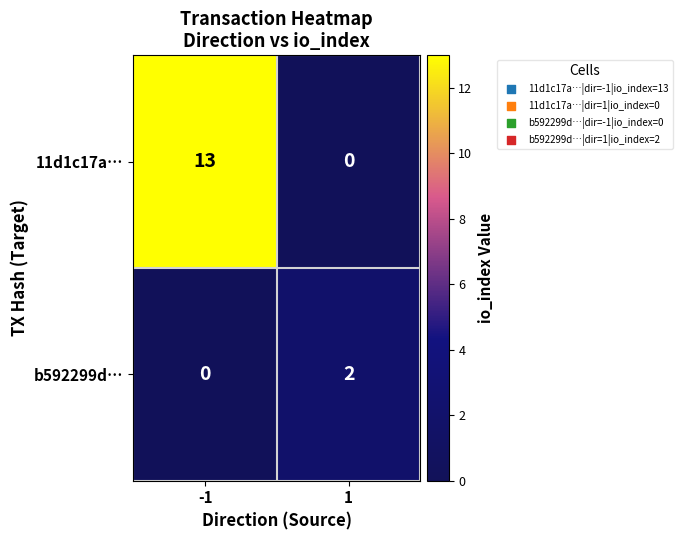

Is it true that b592299d… equals -1 at -1?

False